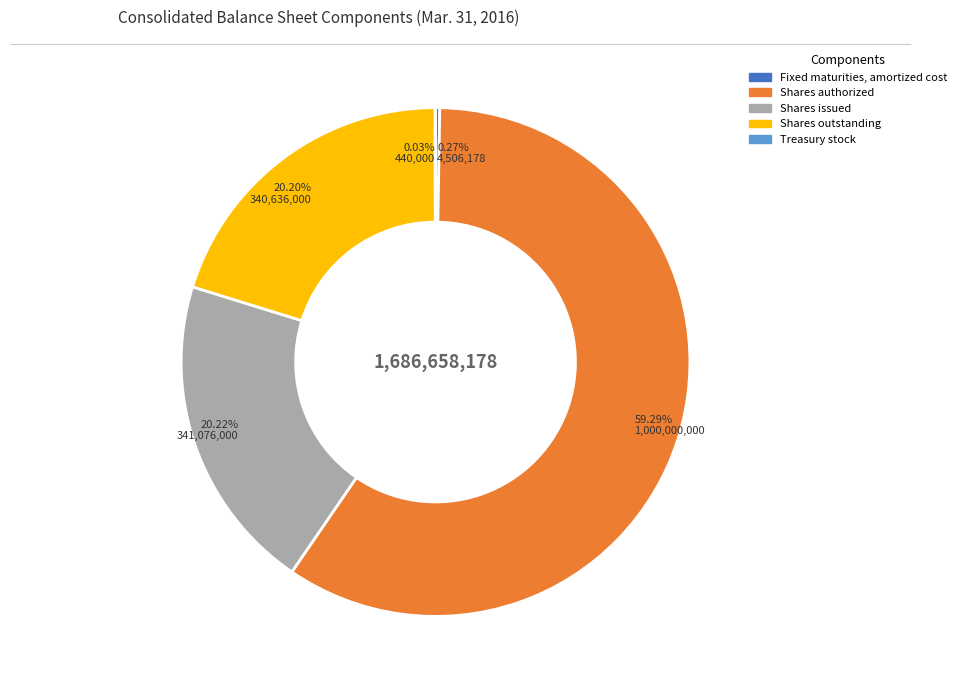

Is there a majority slice in this chart?

Yes